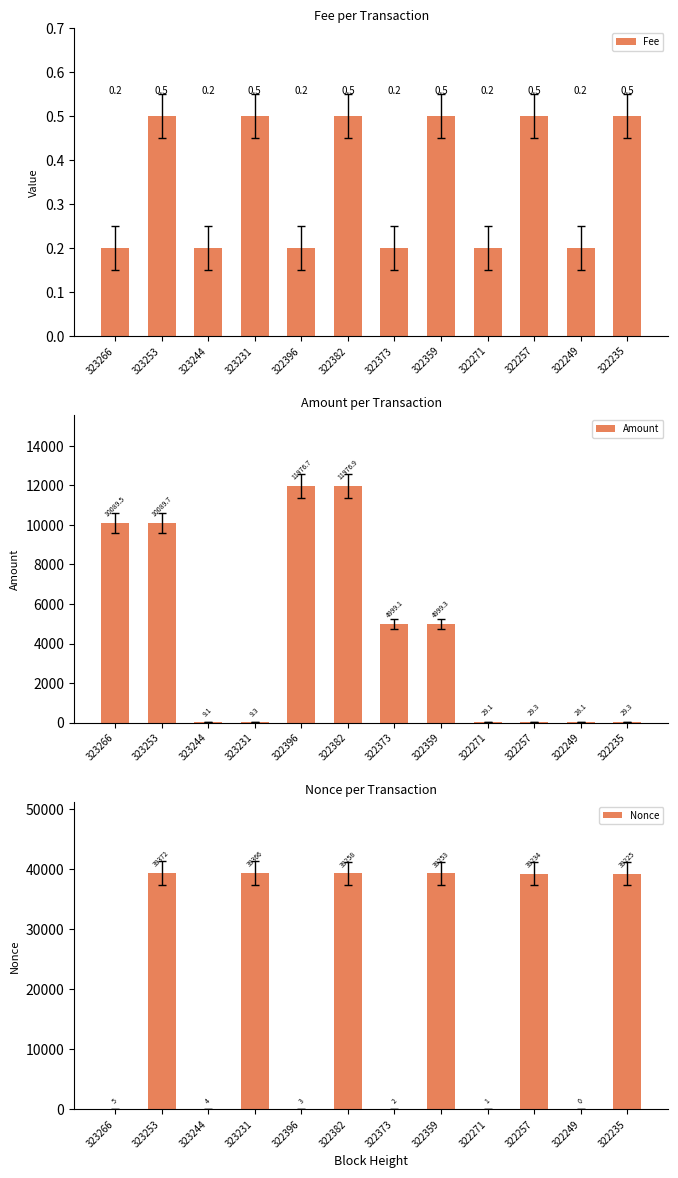

What is the difference between the Nonce values at 322249 and 322271?

1